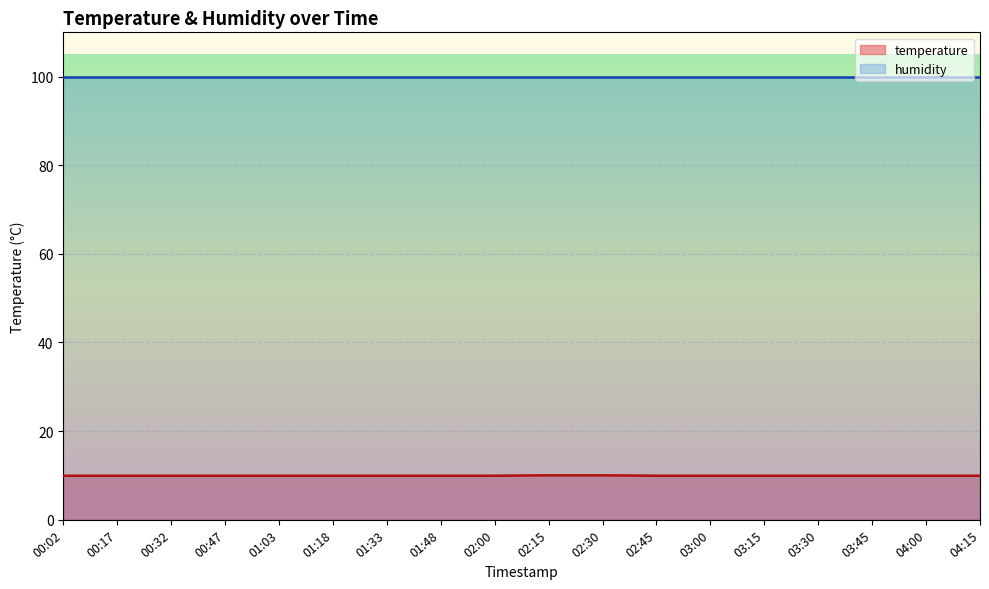

True or false: the data shows 9.9 at 00:02.

True